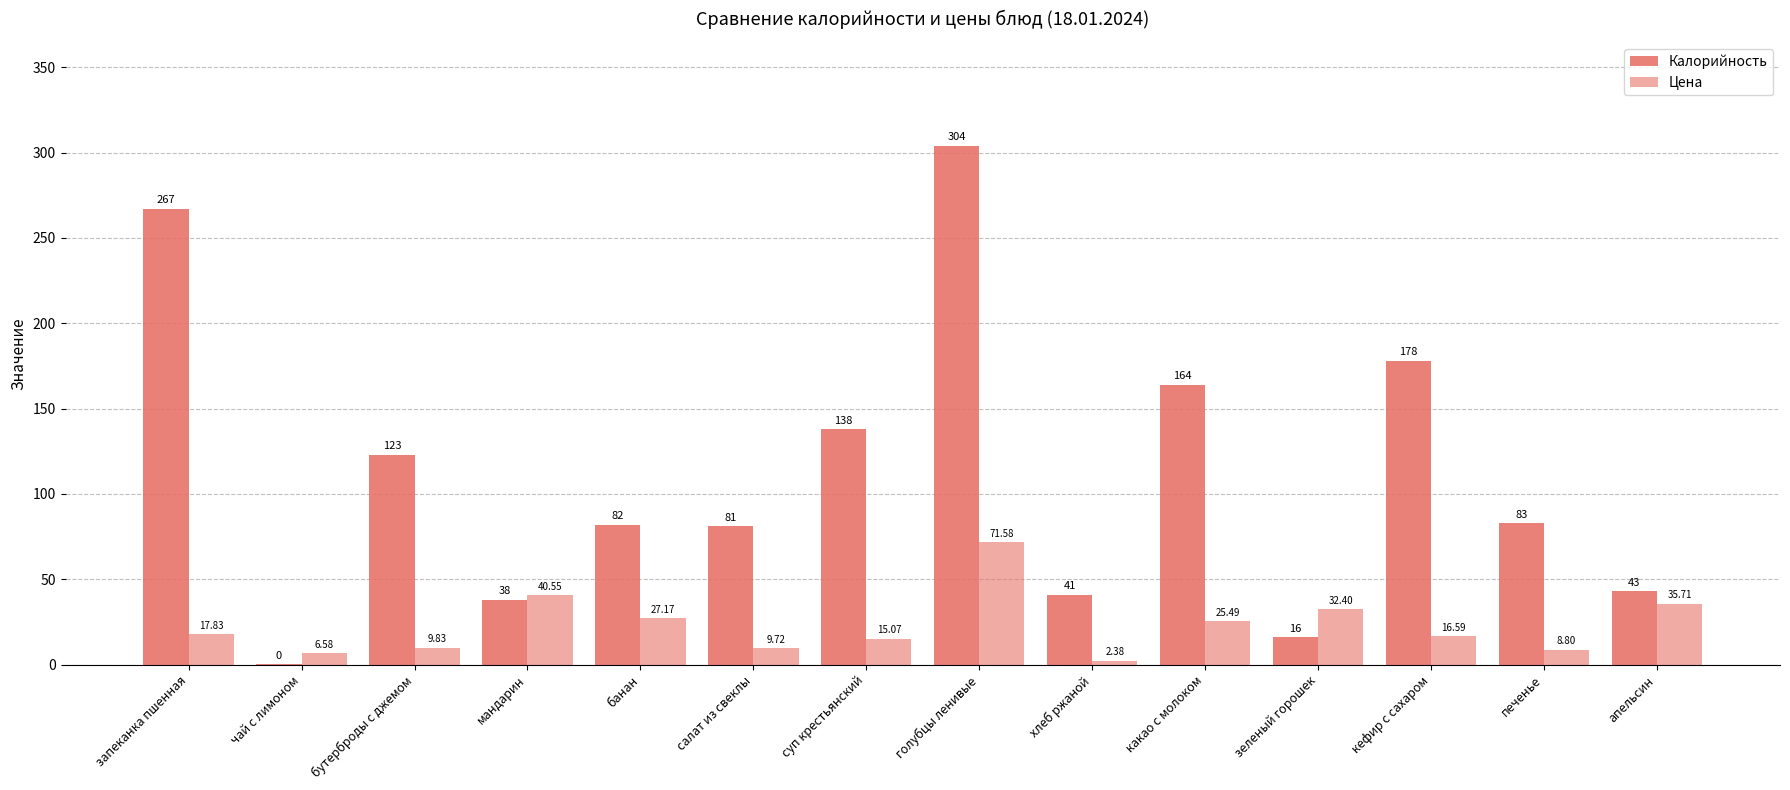

What is the difference between the second highest and minimum values in the Цена series?

38.2